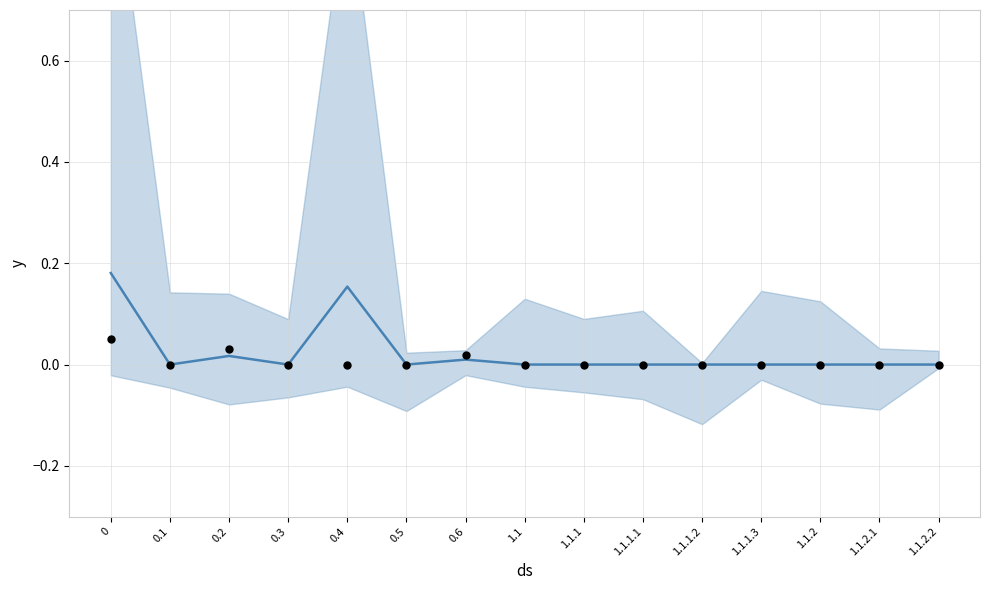

What is the total value across all series at 0.4?

0.2